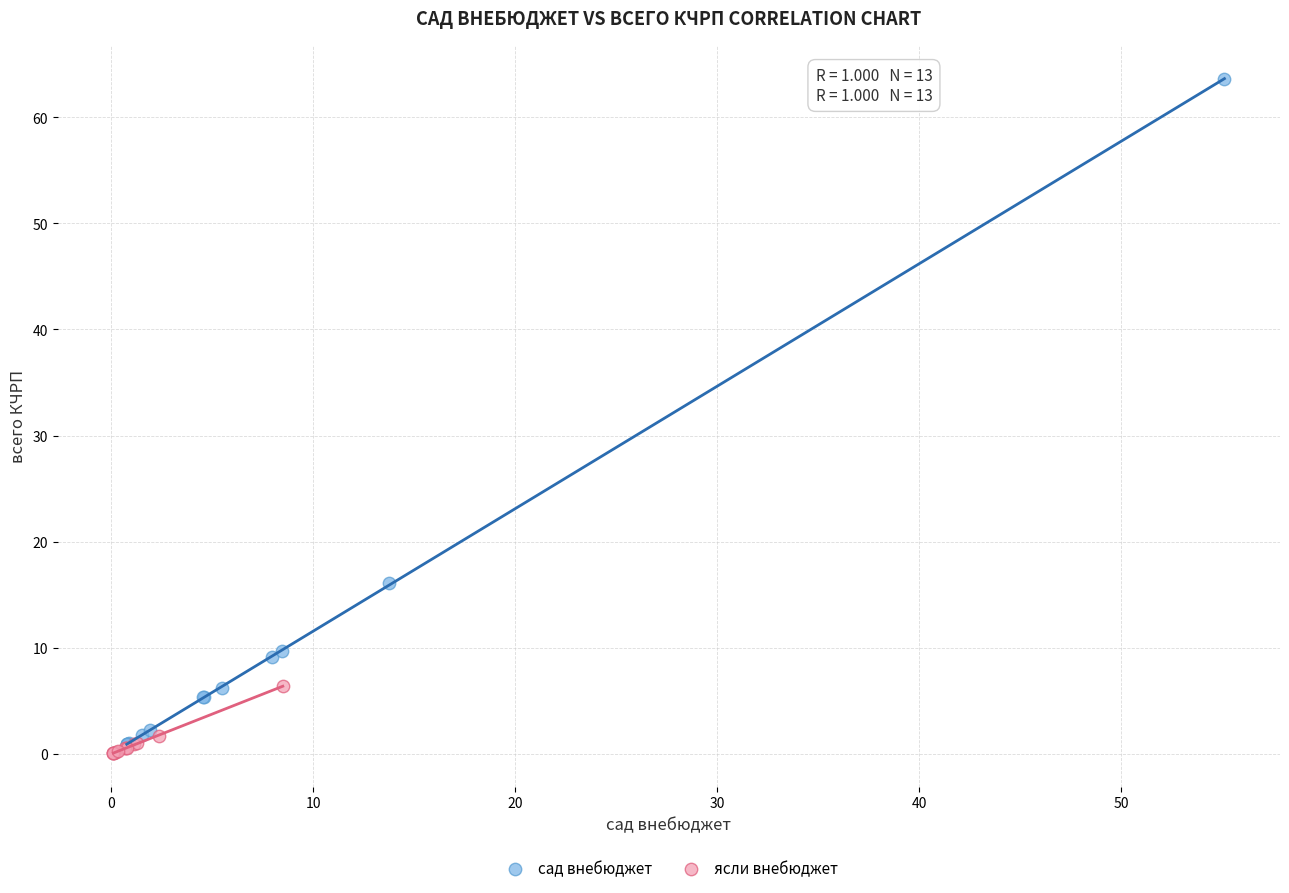

Which series contains the highest Y value?

сад внебюджет